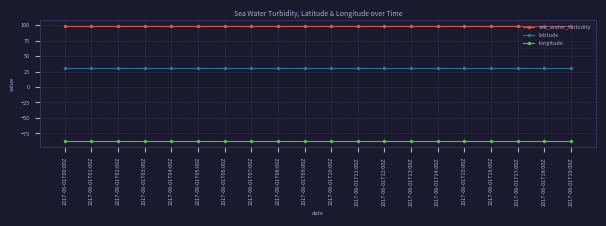

Reading left to right, list all the values displayed in this chart.

sea_water_turbidity: 2017-06-01T00:00Z=99.0	2017-06-01T01:00Z=99.0	2017-06-01T02:00Z=99.0	2017-06-01T03:00Z=99.0	2017-06-01T04:00Z=99.0	2017-06-01T05:00Z=99.0	2017-06-01T06:00Z=99.0	2017-06-01T07:00Z=99.0	2017-06-01T08:00Z=99.0	2017-06-01T09:00Z=99.0	2017-06-01T10:00Z=99.0	2017-06-01T11:00Z=99.0	2017-06-01T12:00Z=99.0	2017-06-01T13:00Z=99.0	2017-06-01T14:00Z=99.0	2017-06-01T15:00Z=99.0	2017-06-01T16:00Z=99.0	2017-06-01T17:00Z=99.0	2017-06-01T18:00Z=99.0	2017-06-01T19:00Z=99.0
latitude: 2017-06-01T00:00Z=30.3	2017-06-01T01:00Z=30.3	2017-06-01T02:00Z=30.3	2017-06-01T03:00Z=30.3	2017-06-01T04:00Z=30.3	2017-06-01T05:00Z=30.3	2017-06-01T06:00Z=30.3	2017-06-01T07:00Z=30.3	2017-06-01T08:00Z=30.3	2017-06-01T09:00Z=30.3	2017-06-01T10:00Z=30.3	2017-06-01T11:00Z=30.3	2017-06-01T12:00Z=30.3	2017-06-01T13:00Z=30.3	2017-06-01T14:00Z=30.3	2017-06-01T15:00Z=30.3	2017-06-01T16:00Z=30.3	2017-06-01T17:00Z=30.3	2017-06-01T18:00Z=30.3	2017-06-01T19:00Z=30.3
longitude: 2017-06-01T00:00Z=-87.8	2017-06-01T01:00Z=-87.8	2017-06-01T02:00Z=-87.8	2017-06-01T03:00Z=-87.8	2017-06-01T04:00Z=-87.8	2017-06-01T05:00Z=-87.8	2017-06-01T06:00Z=-87.8	2017-06-01T07:00Z=-87.8	2017-06-01T08:00Z=-87.8	2017-06-01T09:00Z=-87.8	2017-06-01T10:00Z=-87.8	2017-06-01T11:00Z=-87.8	2017-06-01T12:00Z=-87.8	2017-06-01T13:00Z=-87.8	2017-06-01T14:00Z=-87.8	2017-06-01T15:00Z=-87.8	2017-06-01T16:00Z=-87.8	2017-06-01T17:00Z=-87.8	2017-06-01T18:00Z=-87.8	2017-06-01T19:00Z=-87.8